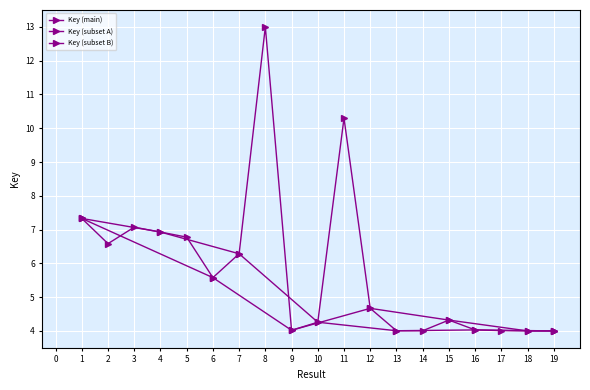

What is the smallest value displayed?

4.0